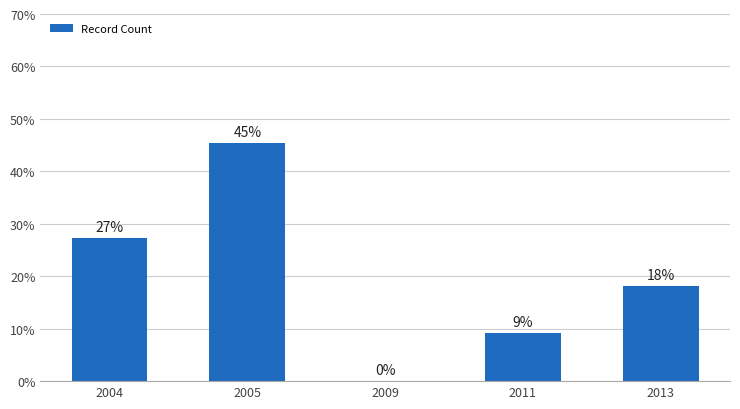

What is the difference between the maximum and second lowest values?

36.4